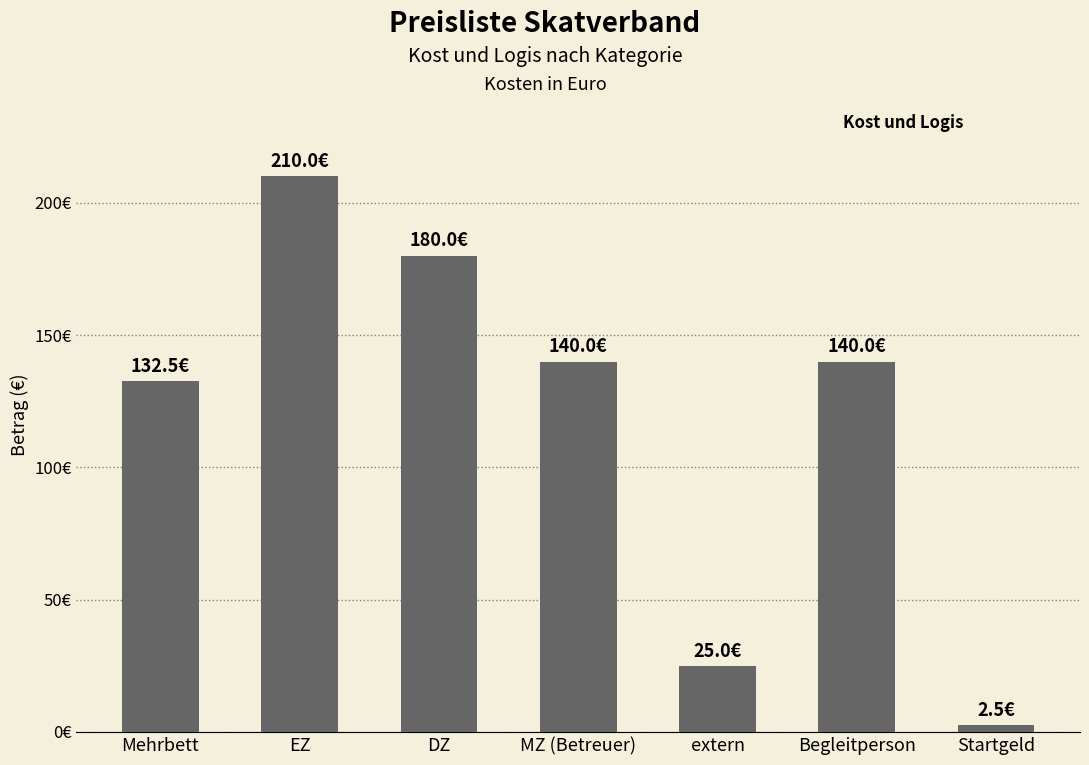

What is the label of the 3rd bar from the left?

DZ